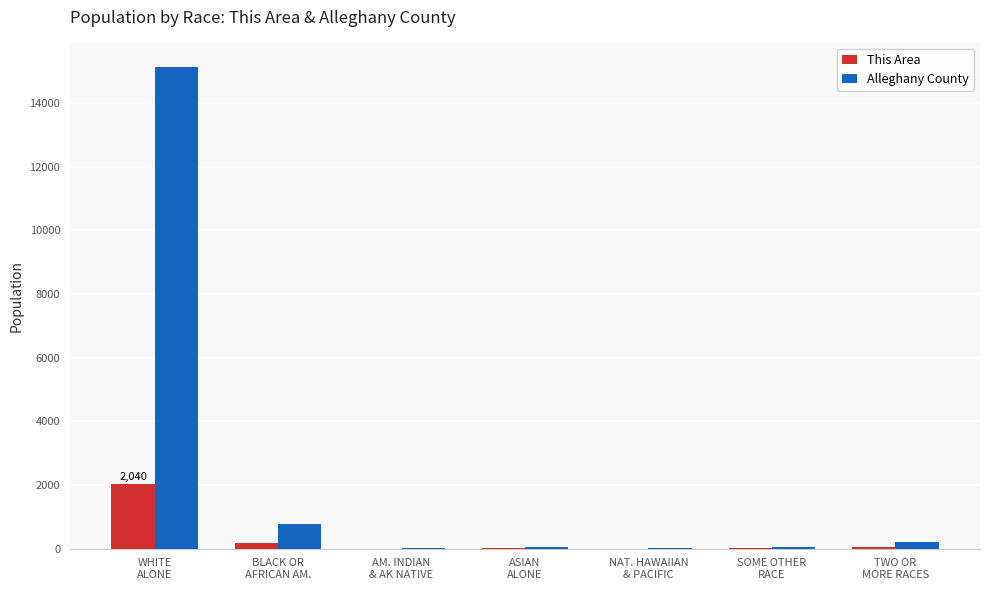

Does the chart contain stacked bars?

No